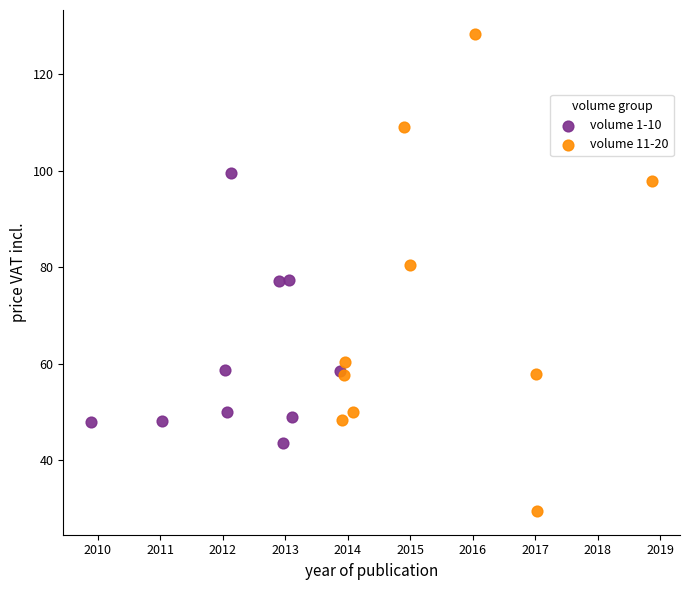

Which series contains the highest Y value?

volume 11-20